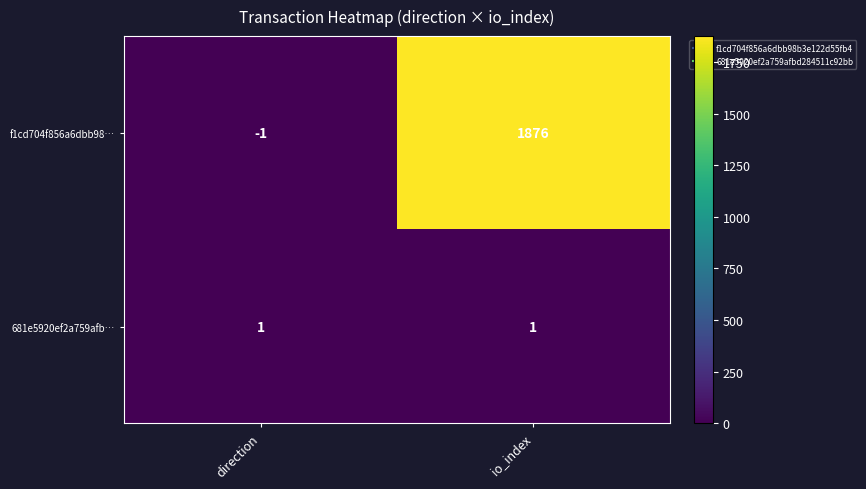

The value of 681e5920ef2a759afb… at io_index is 1. True or false?

True